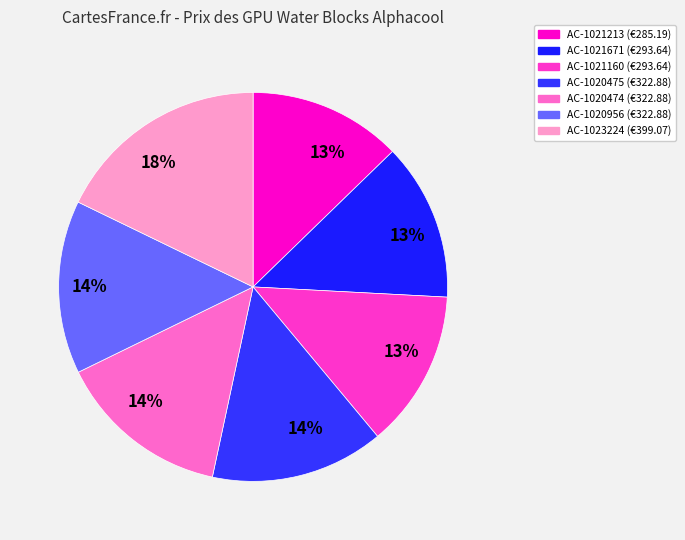

How many segments does this pie chart have?

7